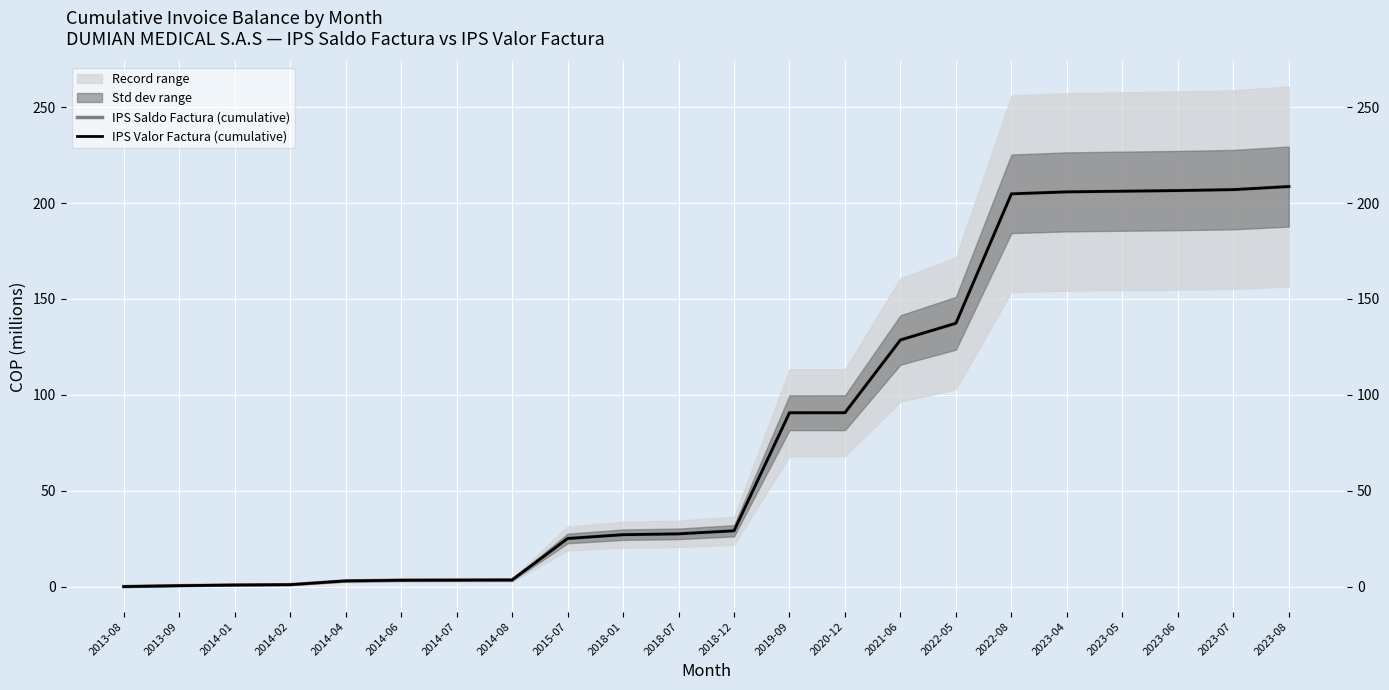

True or false: IPS Valor Factura (cumulative) has a value of 27.6 at 2018-07.

True